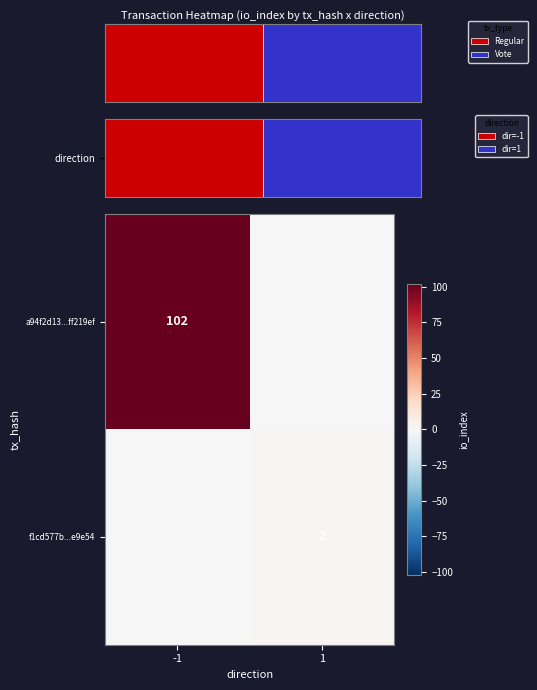

At which category is the sum across all series the highest?

-1